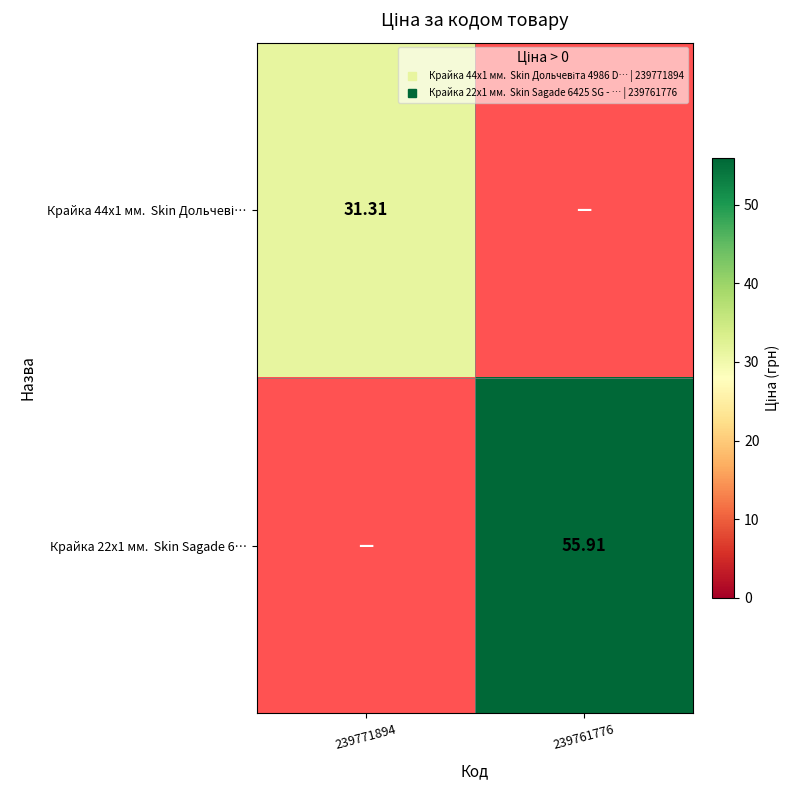

Rank the series by their average value, from lowest to highest.

Крайка 44x1 мм. Skin Дольчеві…, Крайка 22x1 мм. Skin Sagade 6…